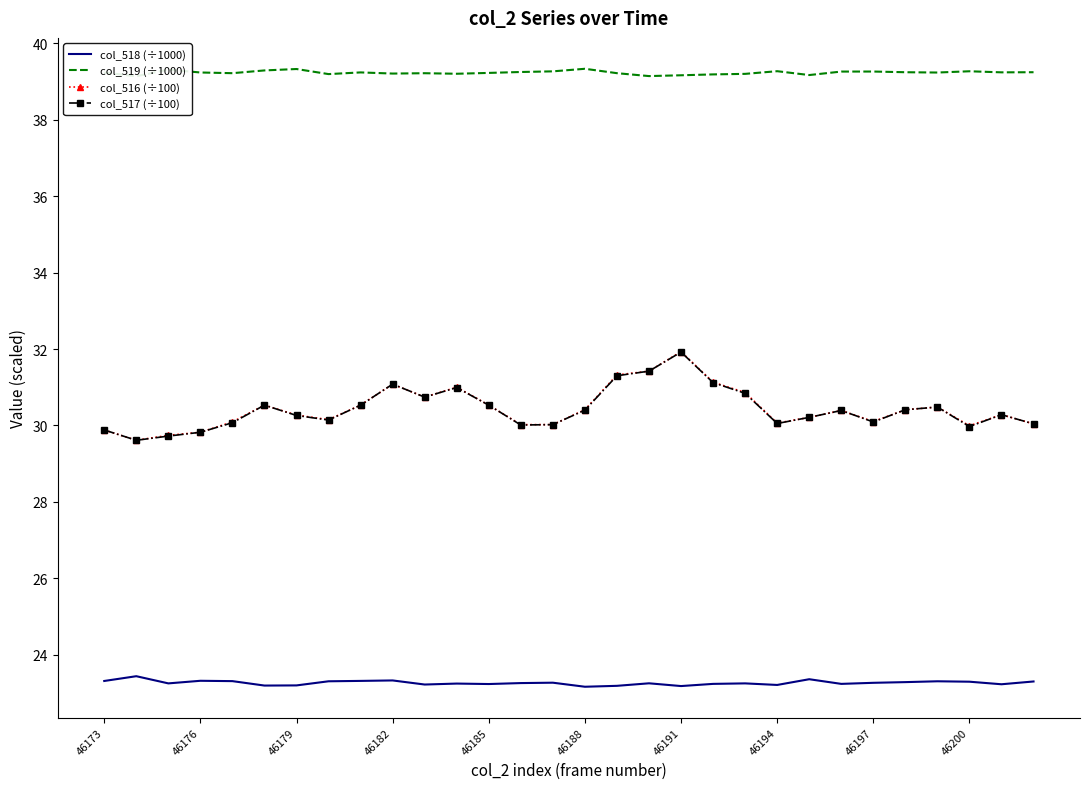

What is the minimum value for col_517 (÷100)?

29.6